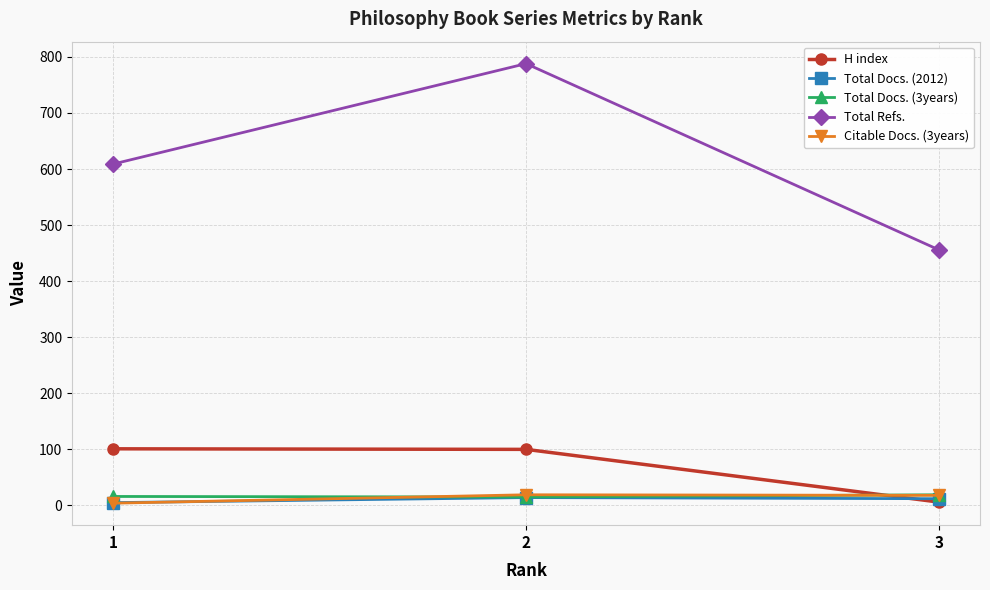

What are all the series names shown in the legend?

H index, Total Docs. (2012), Total Docs. (3years), Total Refs., Citable Docs. (3years)